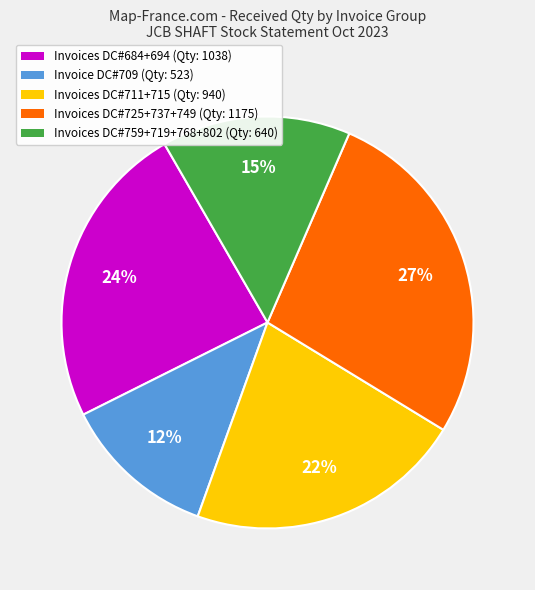

How many segments does this pie chart have?

5